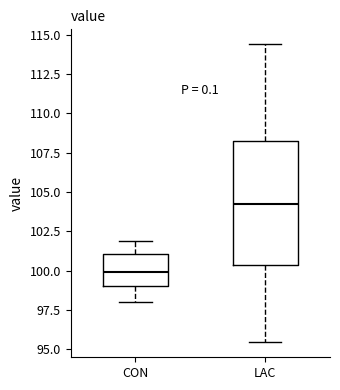

Reading left to right, transcribe this box plot: for each box, give where its median line is, the range the box spans, and where its two whiskers end, as read against the y-axis. The values are not printed on the chart, so give them approximately, as read against the axis.

CON: median 100.0, box 99.0 to 101.0, whiskers 98.0 to 102.0
LAC: median 104.0, box 100.5 to 108.5, whiskers 95.5 to 114.5